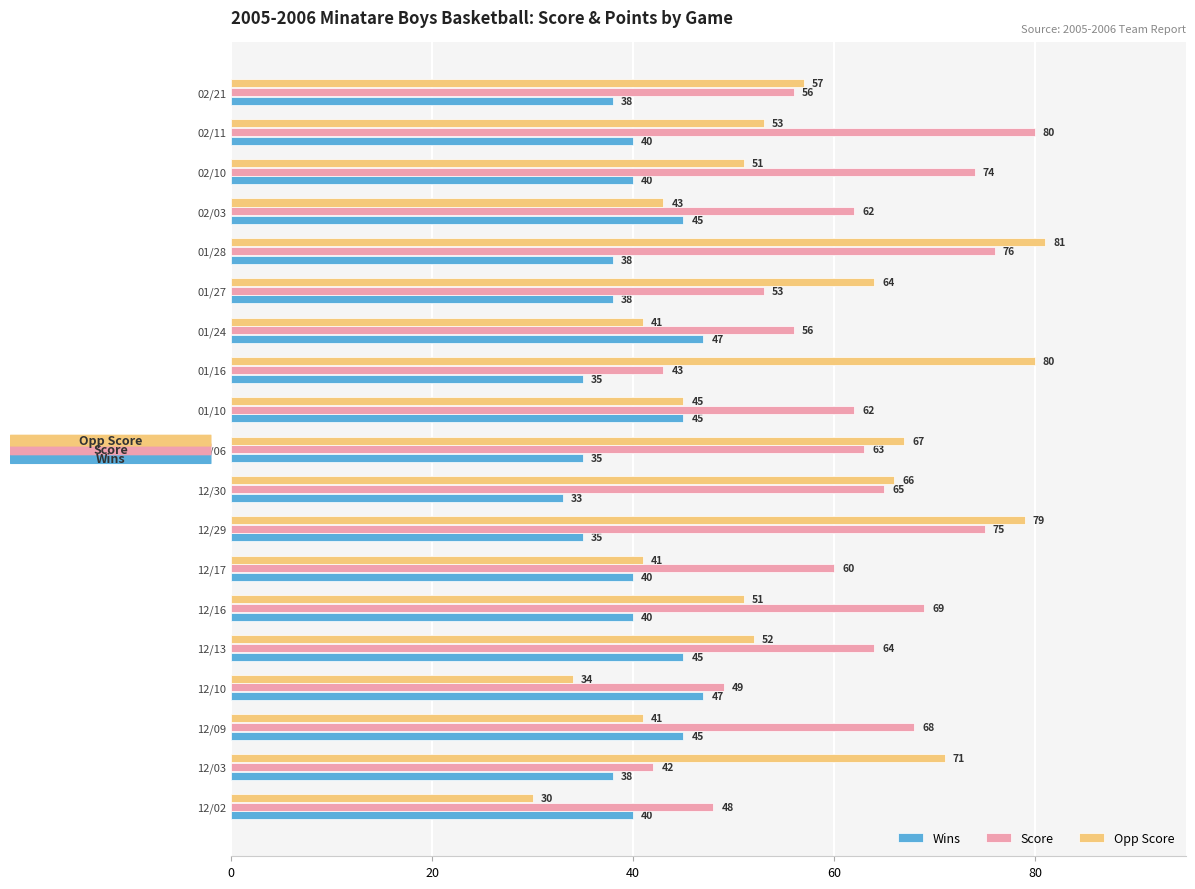

The Wins series shows 22 at 12/30. True or false?

False